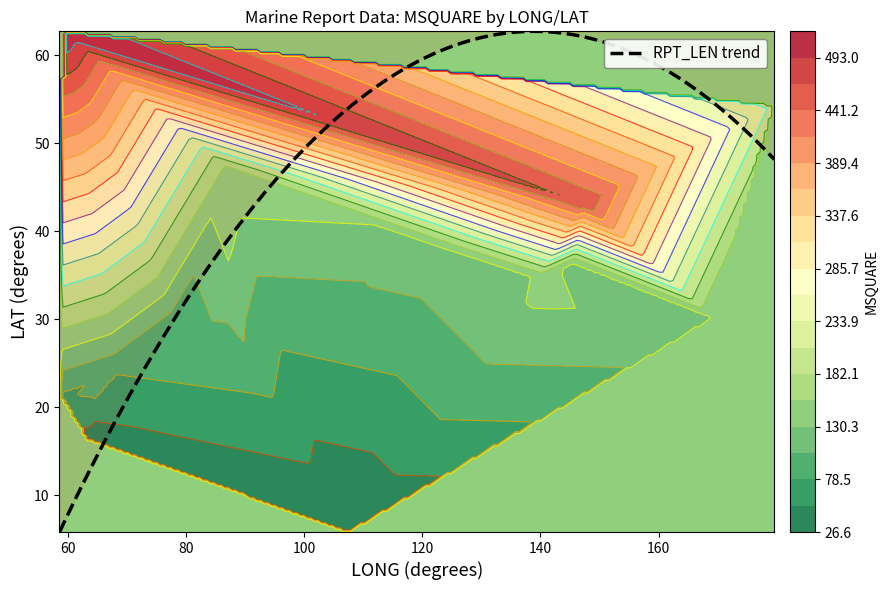

Which series has the largest total across all categories?

MSQUARE